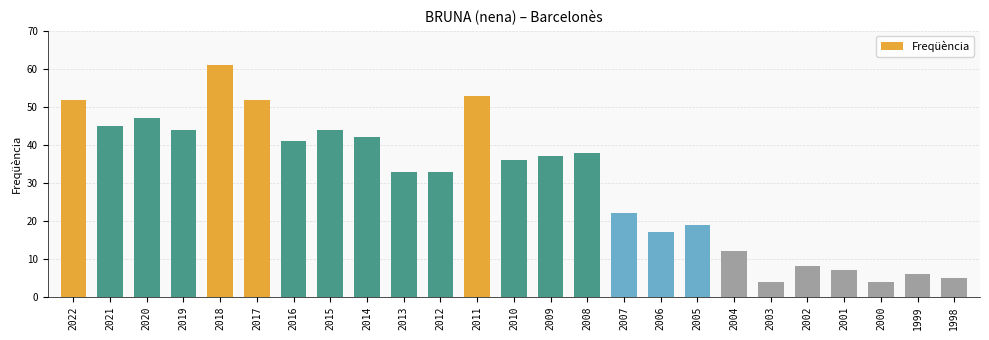

True or false: the data shows 41 at 2016.

True